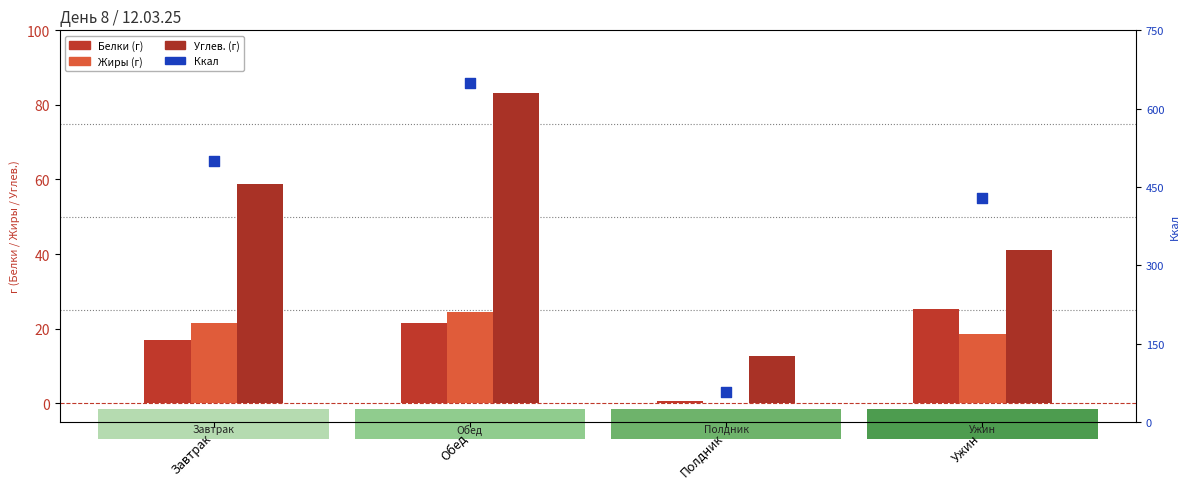

Which series reaches the maximum Y coordinate?

Ккал